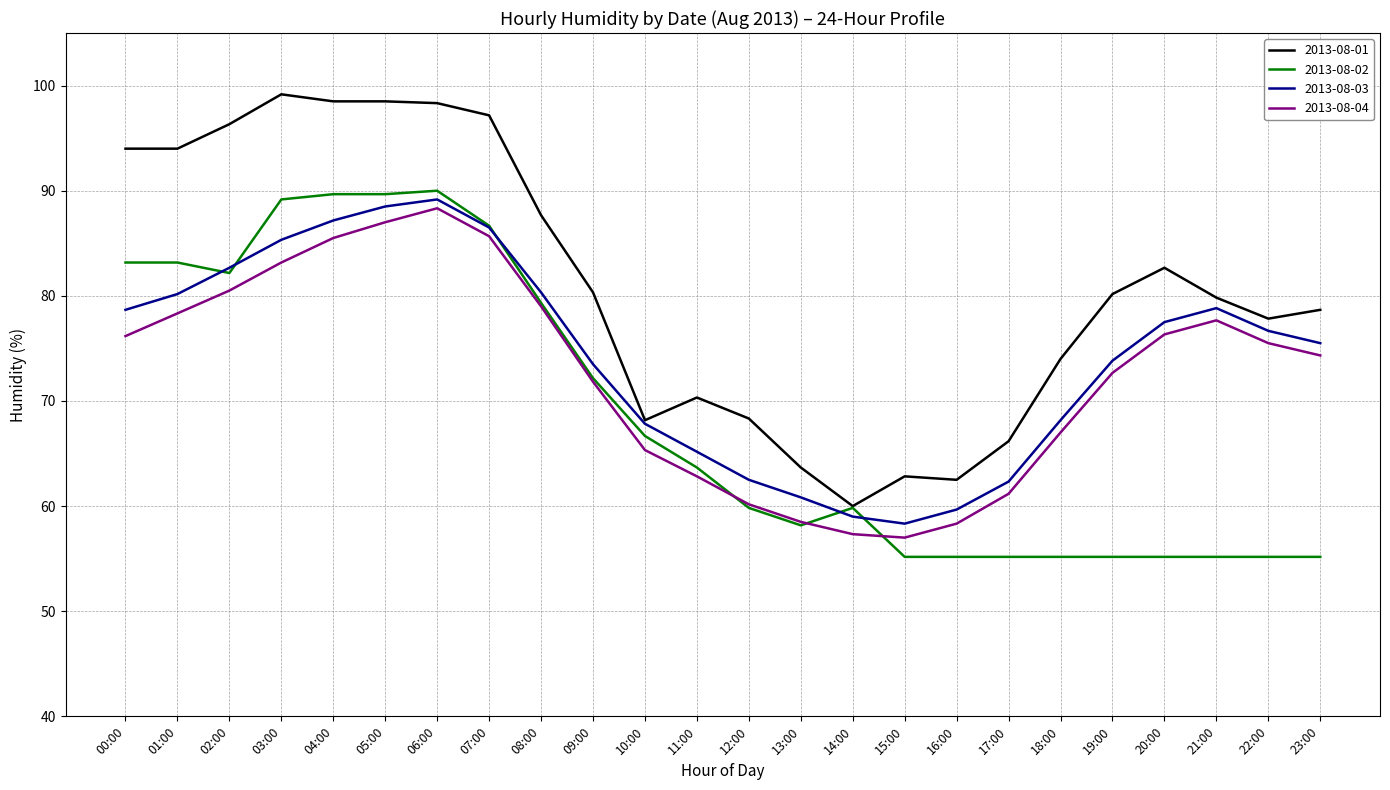

The value of 2013-08-04 at 16:00 is 58.3. True or false?

True